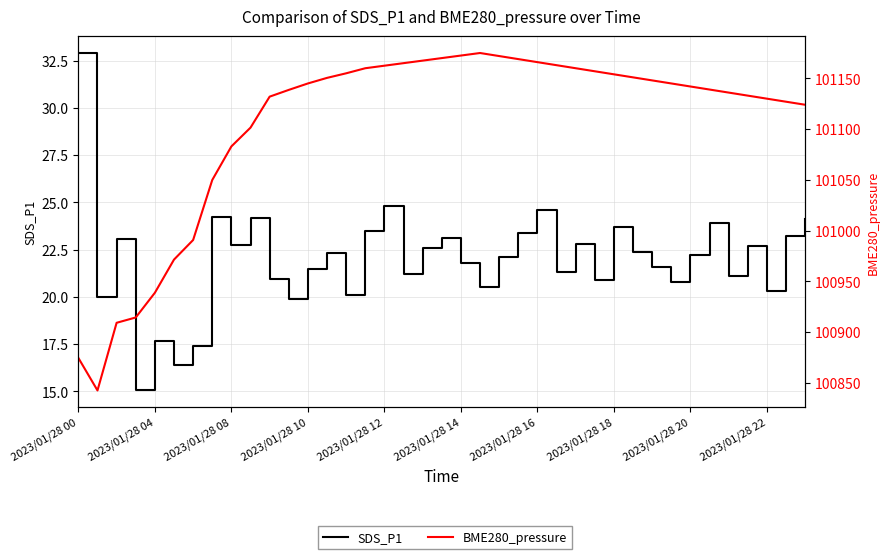

At how many categories does at least one series exceed 17041?

39